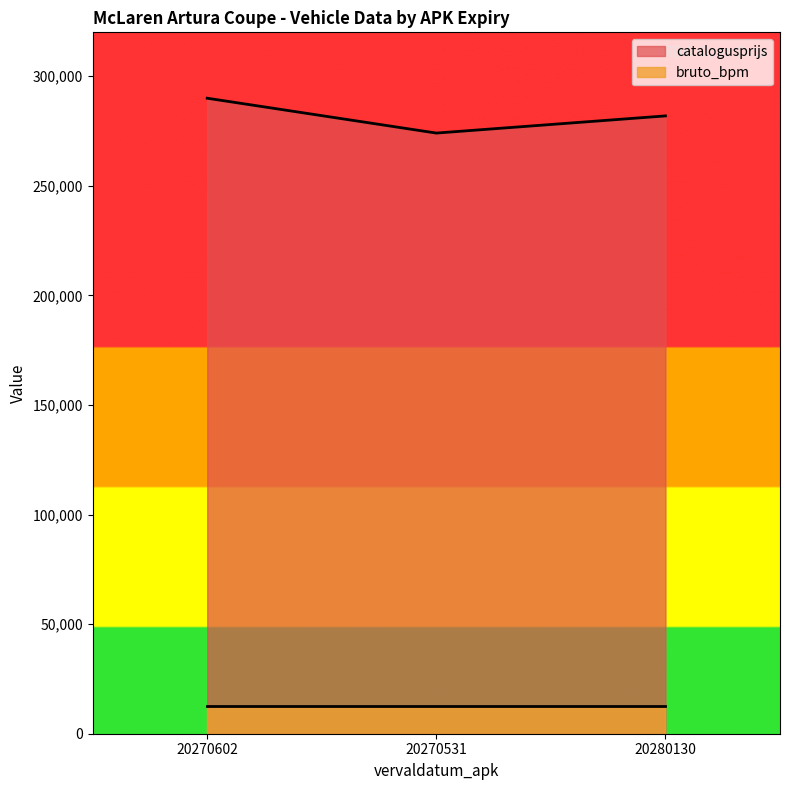

How many lines are shown in the chart?

2